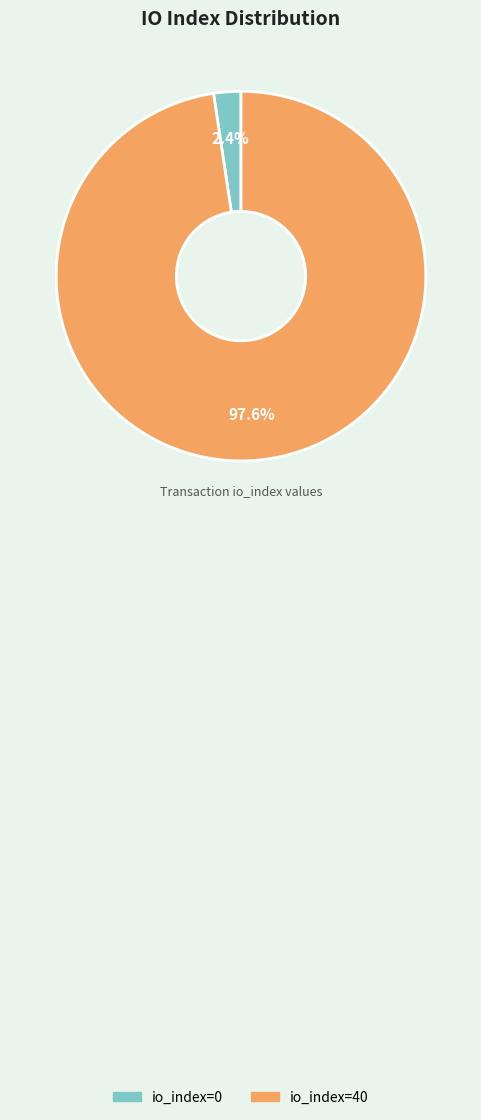

To the nearest percent, what percentage of the pie is io_index=40?

98%